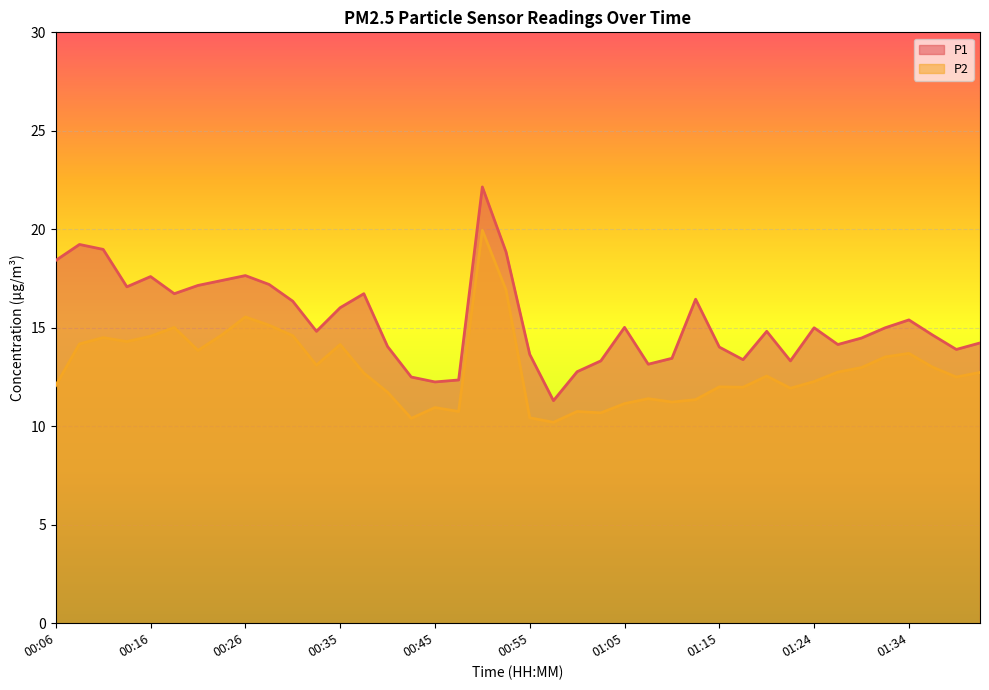

True or false: P2 has a value of 10.7 at 01:02.

True